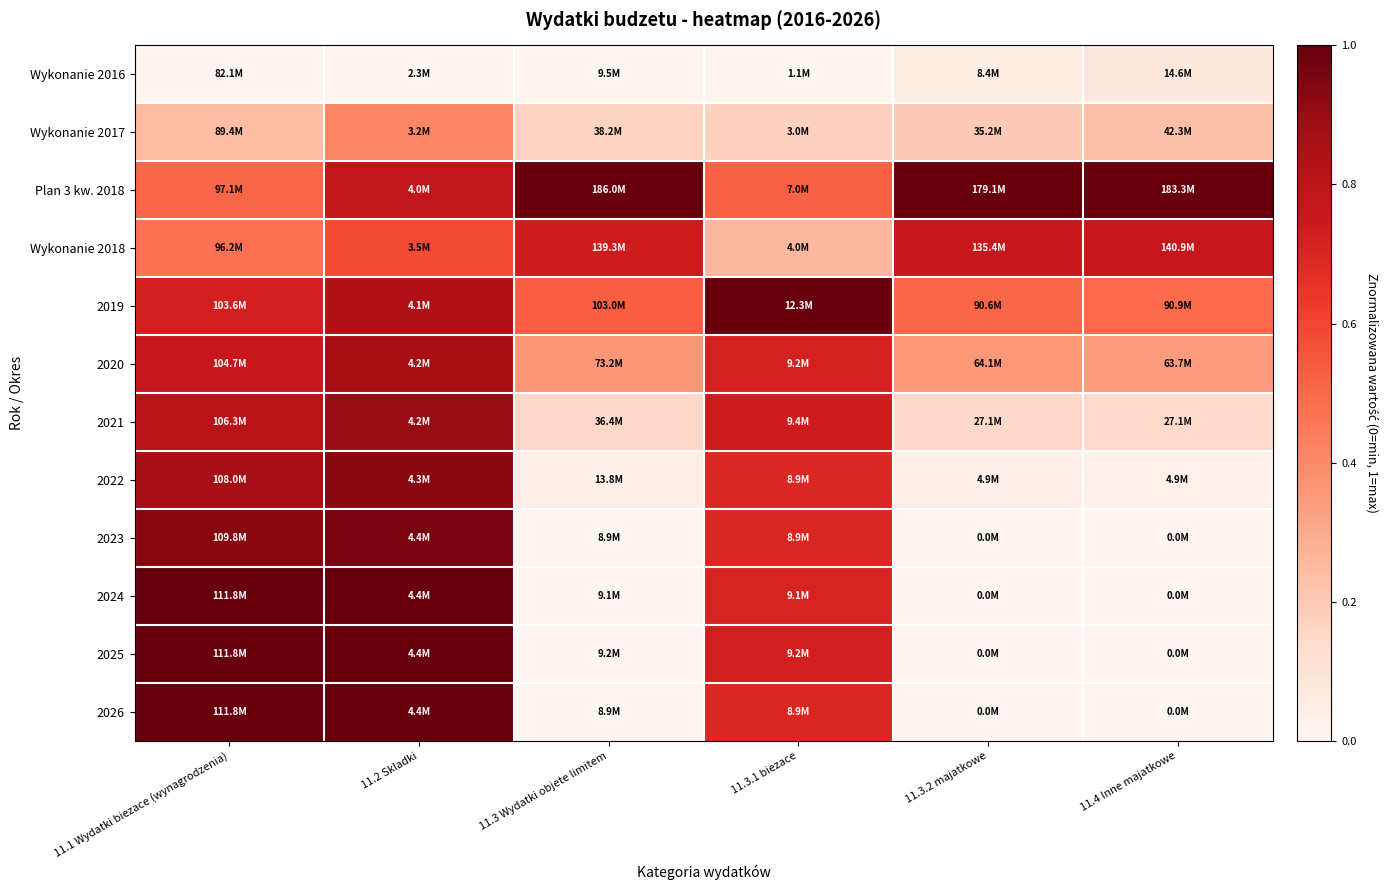

Reading left to right, list all the values displayed in this chart.

Wykonanie 2016: 11.1 Wydatki biezace (wynagrodzenia)=0.0	11.2 Skladki=0.0	11.3 Wydatki objete limitem=0.0	11.3.1 biezace=0.0	11.3.2 majatkowe=0.0	11.4 Inne majatkowe=0.1
Wykonanie 2017: 11.1 Wydatki biezace (wynagrodzenia)=0.2	11.2 Skladki=0.4	11.3 Wydatki objete limitem=0.2	11.3.1 biezace=0.2	11.3.2 majatkowe=0.2	11.4 Inne majatkowe=0.2
Plan 3 kw. 2018: 11.1 Wydatki biezace (wynagrodzenia)=0.5	11.2 Skladki=0.8	11.3 Wydatki objete limitem=1.0	11.3.1 biezace=0.5	11.3.2 majatkowe=1.0	11.4 Inne majatkowe=1.0
Wykonanie 2018: 11.1 Wydatki biezace (wynagrodzenia)=0.5	11.2 Skladki=0.6	11.3 Wydatki objete limitem=0.7	11.3.1 biezace=0.3	11.3.2 majatkowe=0.8	11.4 Inne majatkowe=0.8
2019: 11.1 Wydatki biezace (wynagrodzenia)=0.7	11.2 Skladki=0.8	11.3 Wydatki objete limitem=0.5	11.3.1 biezace=1.0	11.3.2 majatkowe=0.5	11.4 Inne majatkowe=0.5
2020: 11.1 Wydatki biezace (wynagrodzenia)=0.8	11.2 Skladki=0.9	11.3 Wydatki objete limitem=0.4	11.3.1 biezace=0.7	11.3.2 majatkowe=0.4	11.4 Inne majatkowe=0.3
2021: 11.1 Wydatki biezace (wynagrodzenia)=0.8	11.2 Skladki=0.9	11.3 Wydatki objete limitem=0.2	11.3.1 biezace=0.7	11.3.2 majatkowe=0.2	11.4 Inne majatkowe=0.1
2022: 11.1 Wydatki biezace (wynagrodzenia)=0.9	11.2 Skladki=0.9	11.3 Wydatki objete limitem=0.0	11.3.1 biezace=0.7	11.3.2 majatkowe=0.0	11.4 Inne majatkowe=0.0
2023: 11.1 Wydatki biezace (wynagrodzenia)=0.9	11.2 Skladki=1.0	11.3 Wydatki objete limitem=0.0	11.3.1 biezace=0.7	11.3.2 majatkowe=0.0	11.4 Inne majatkowe=0.0
2024: 11.1 Wydatki biezace (wynagrodzenia)=1.0	11.2 Skladki=1.0	11.3 Wydatki objete limitem=0.0	11.3.1 biezace=0.7	11.3.2 majatkowe=0.0	11.4 Inne majatkowe=0.0
2025: 11.1 Wydatki biezace (wynagrodzenia)=1.0	11.2 Skladki=1.0	11.3 Wydatki objete limitem=0.0	11.3.1 biezace=0.7	11.3.2 majatkowe=0.0	11.4 Inne majatkowe=0.0
2026: 11.1 Wydatki biezace (wynagrodzenia)=1.0	11.2 Skladki=1.0	11.3 Wydatki objete limitem=0.0	11.3.1 biezace=0.7	11.3.2 majatkowe=0.0	11.4 Inne majatkowe=0.0